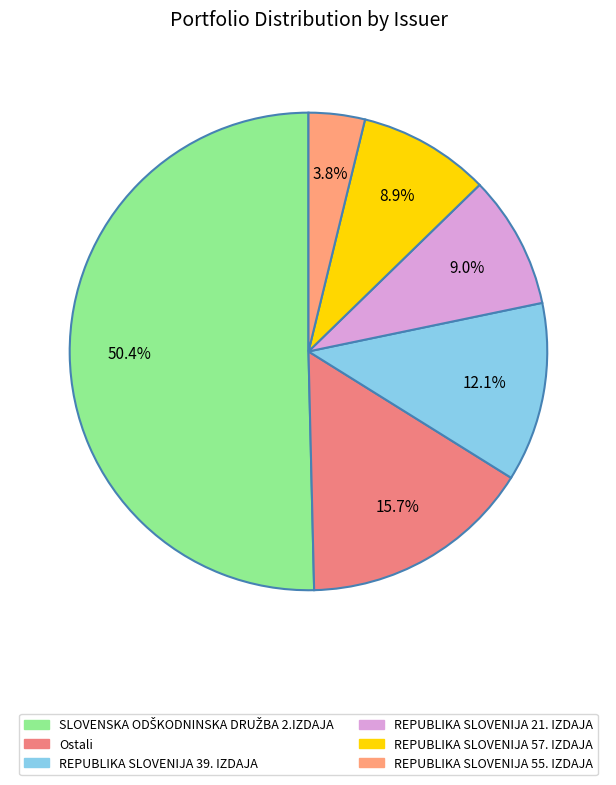

What is the change in value from SLOVENSKA ODŠKODNINSKA DRUŽBA 2.IZDAJA to Ostali?

-651881534.2